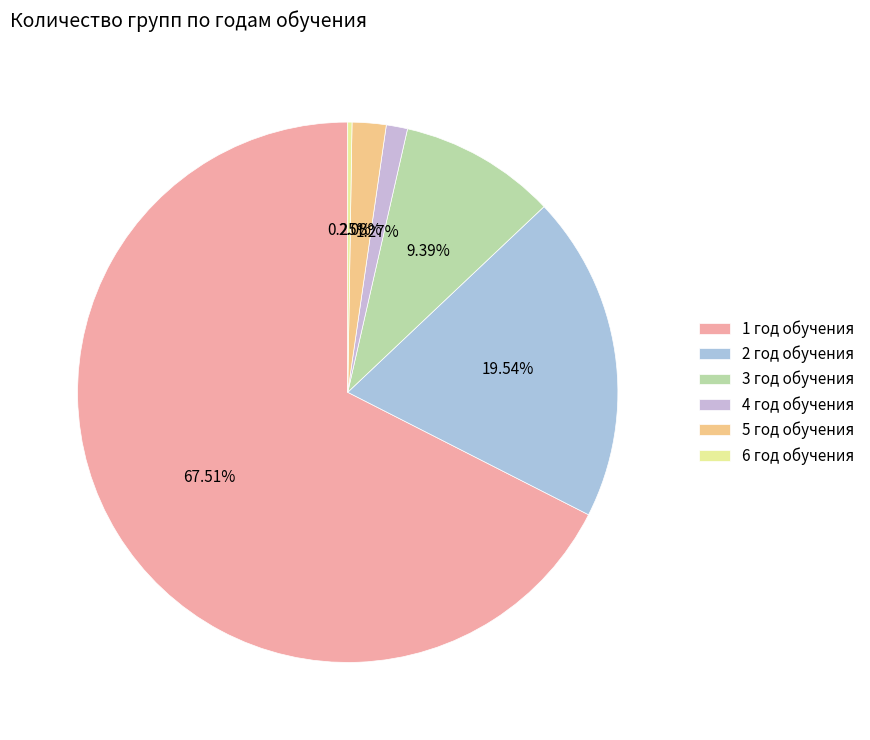

To the nearest percent, what is the difference between the 6 год обучения and 3 год обучения slice percentages?

9%